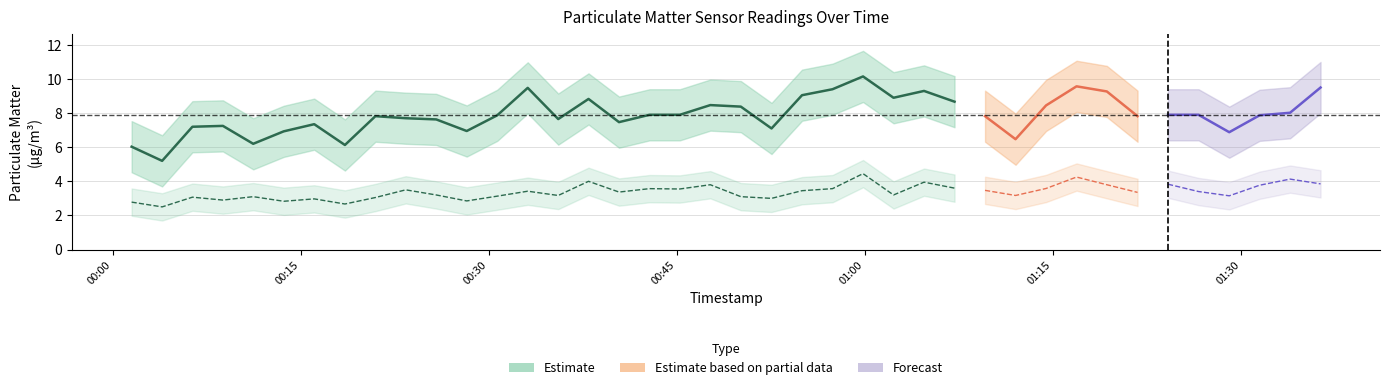

Rank the categories by P2 value from highest to lowest.

24, 31, 38, 15, 26, 39, 34, 19, 32, 37, 27, 30, 17, 23, 18, 9, 28, 22, 13, 35, 16, 33, 10, 25, 14, 29, 36, 12, 4, 20, 2, 8, 21, 6, 3, 11, 5, 0, 7, 1